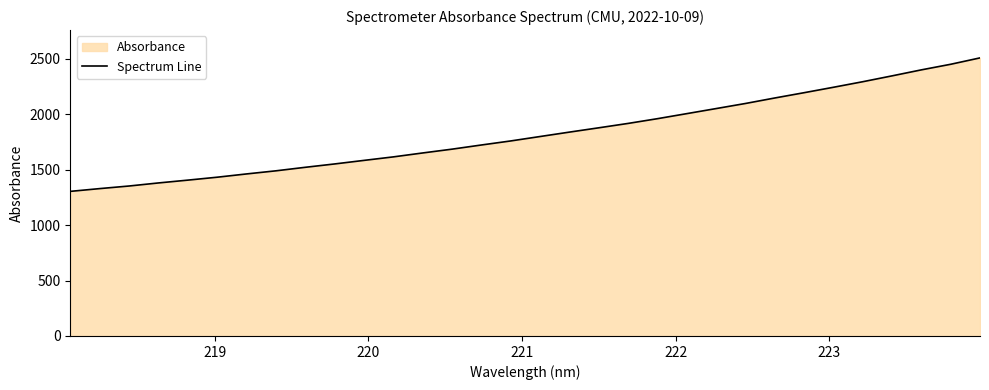

What is the difference between the maximum and minimum values?

1203.6